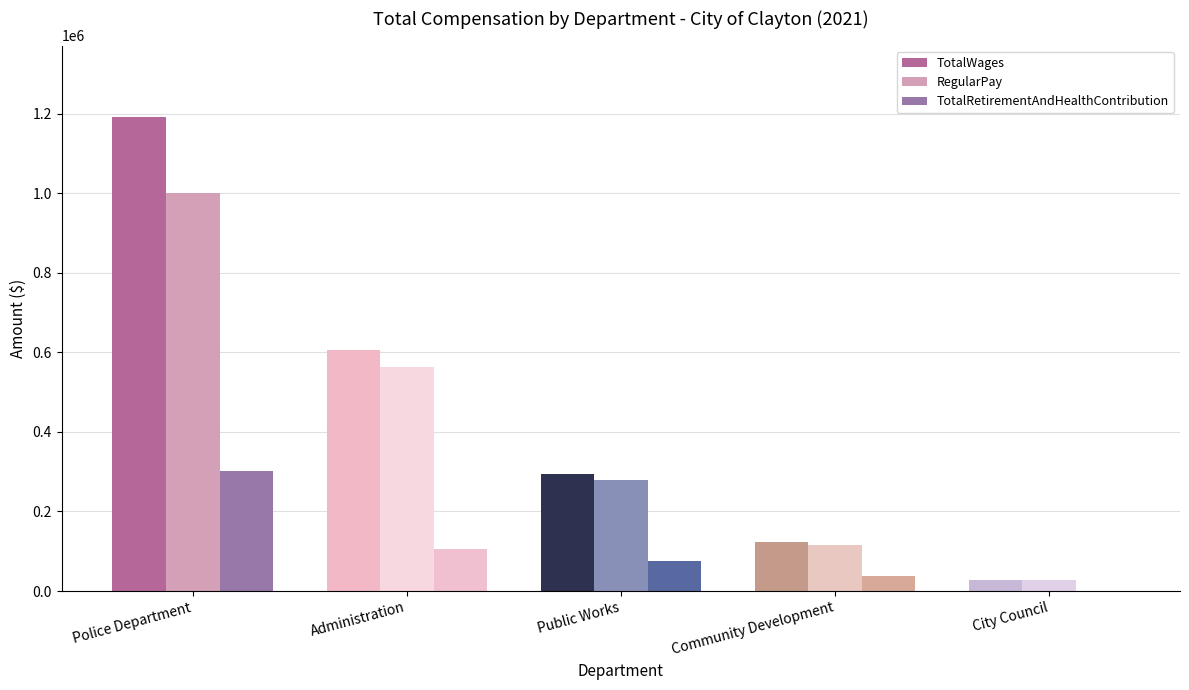

How many positive values does the TotalRetirementAndHealthContribution series have?

4